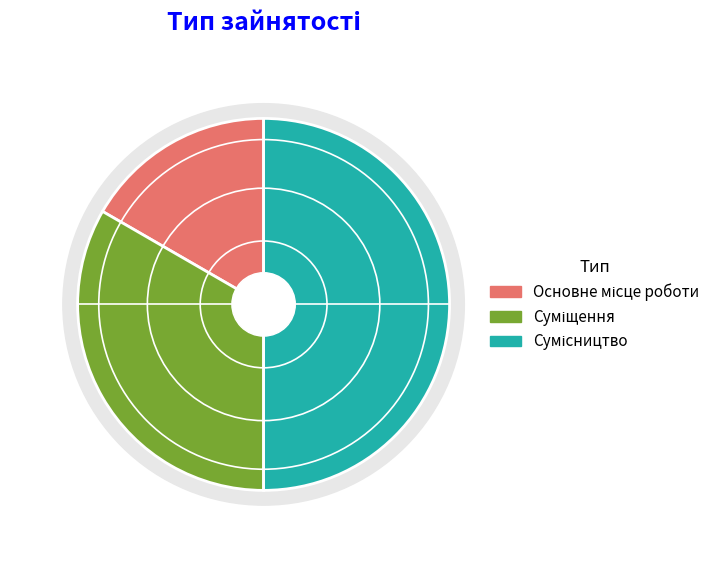

What is the smallest slice in the pie chart?

Основне місце роботи